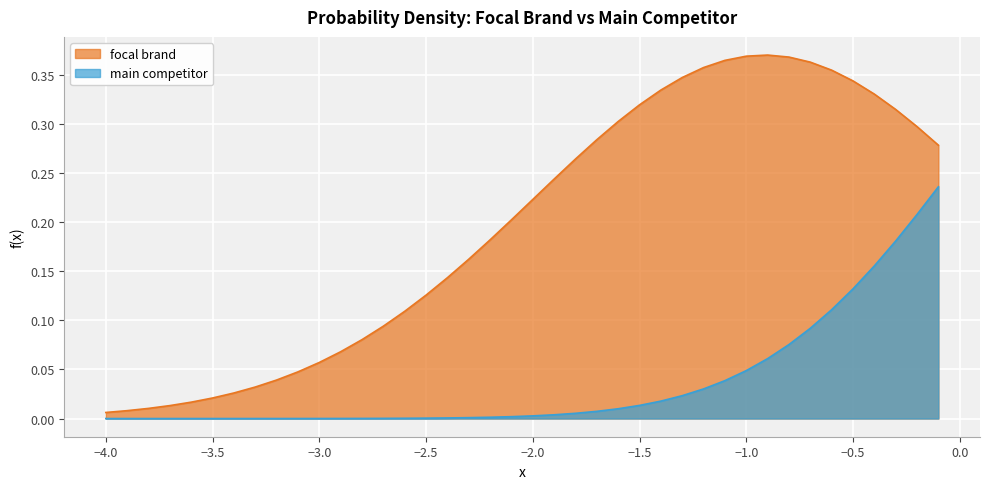

How many distinct data groups are displayed?

2